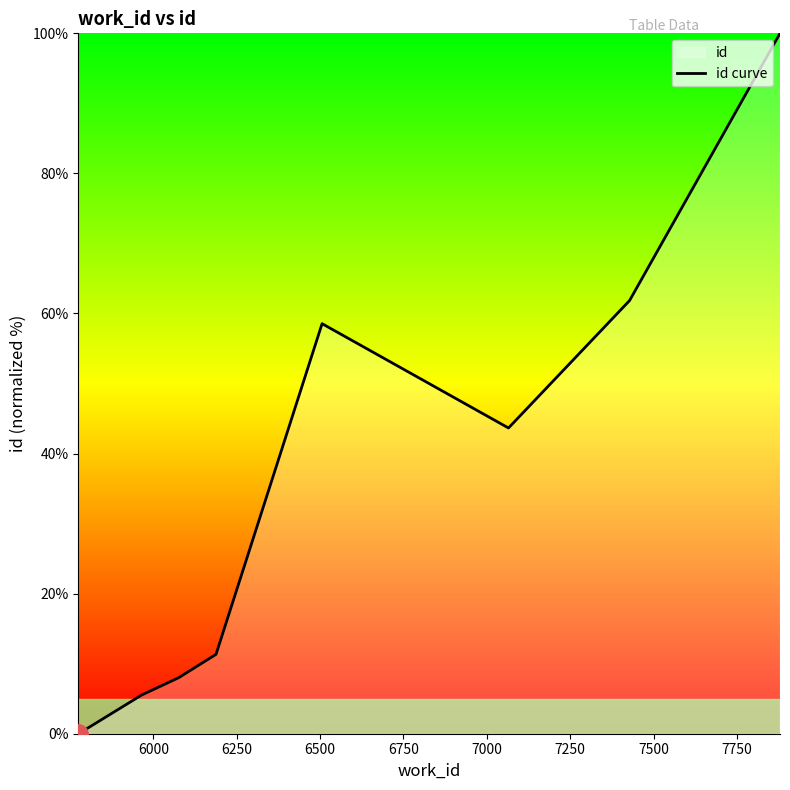

What is the difference between the second highest and second lowest values?

60.8